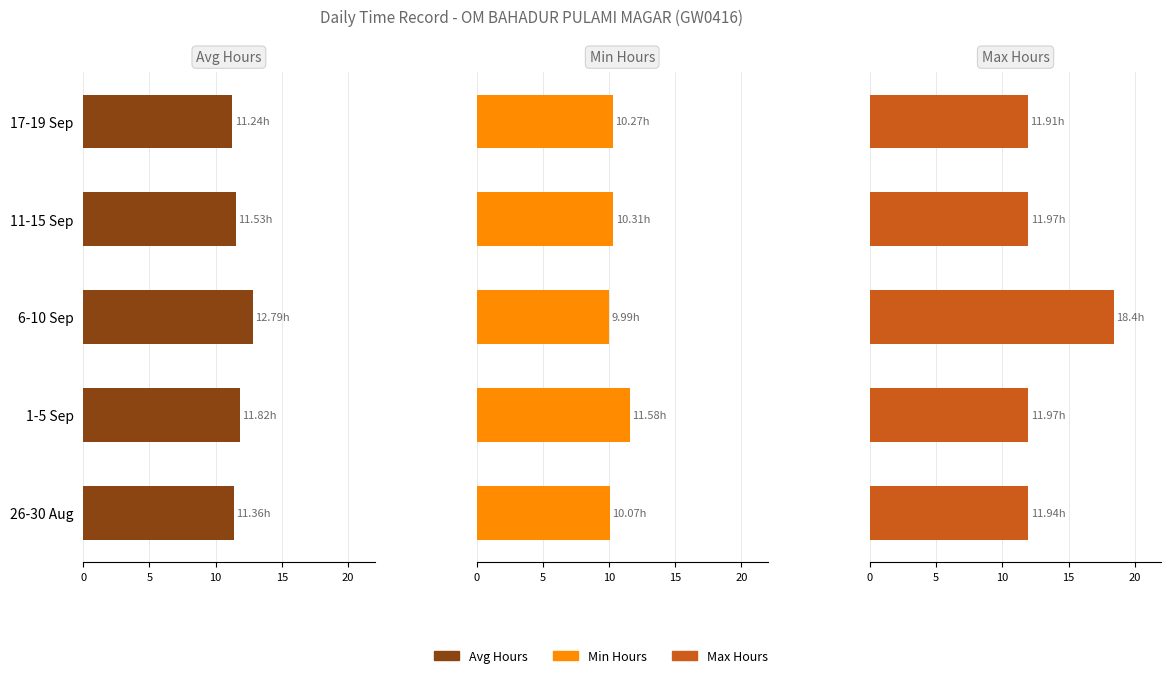

What is the value of the Max Hours bar at the 5th from the left?

11.9